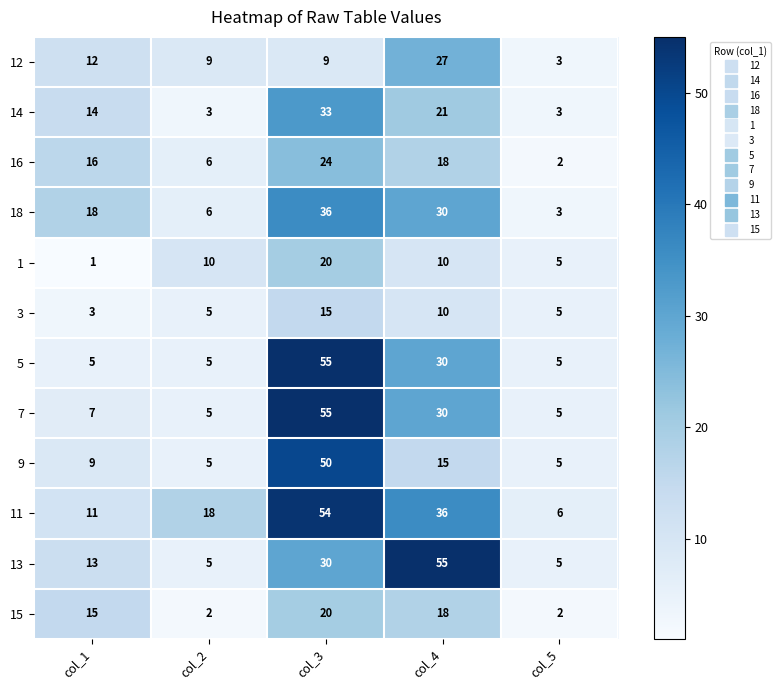

What is the difference between the 11 values at col_1 and col_5?

5